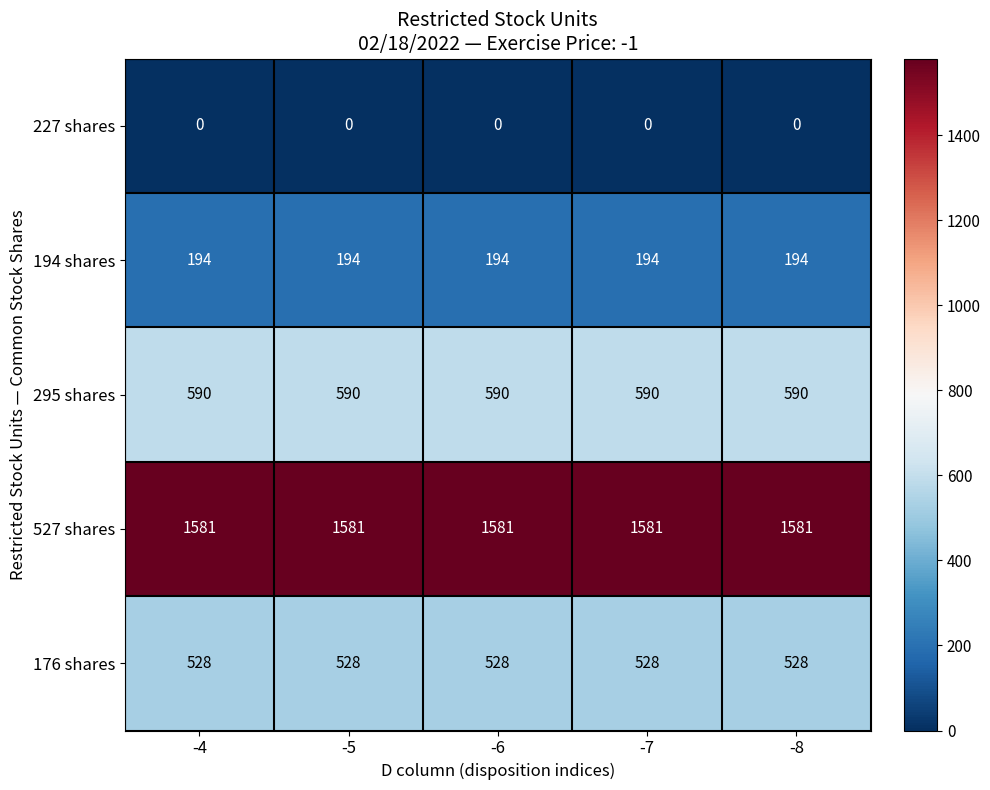

Is it true that 176 shares equals 107 at -5?

False